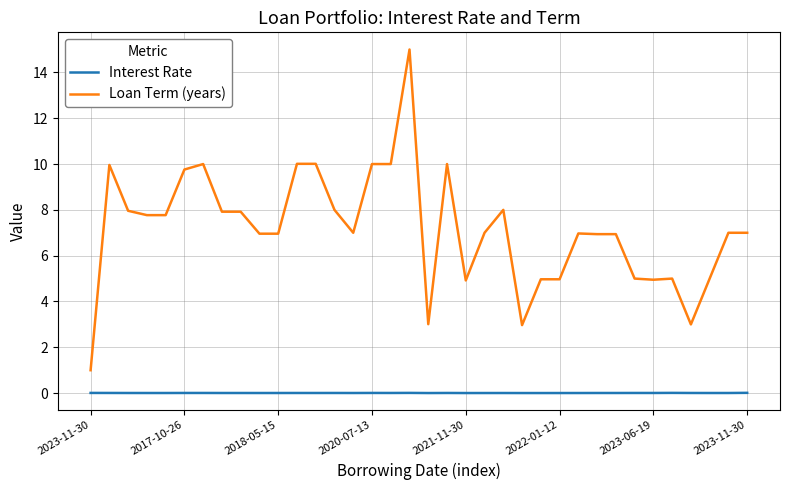

Which series has the largest range (max minus min)?

Loan Term (years)